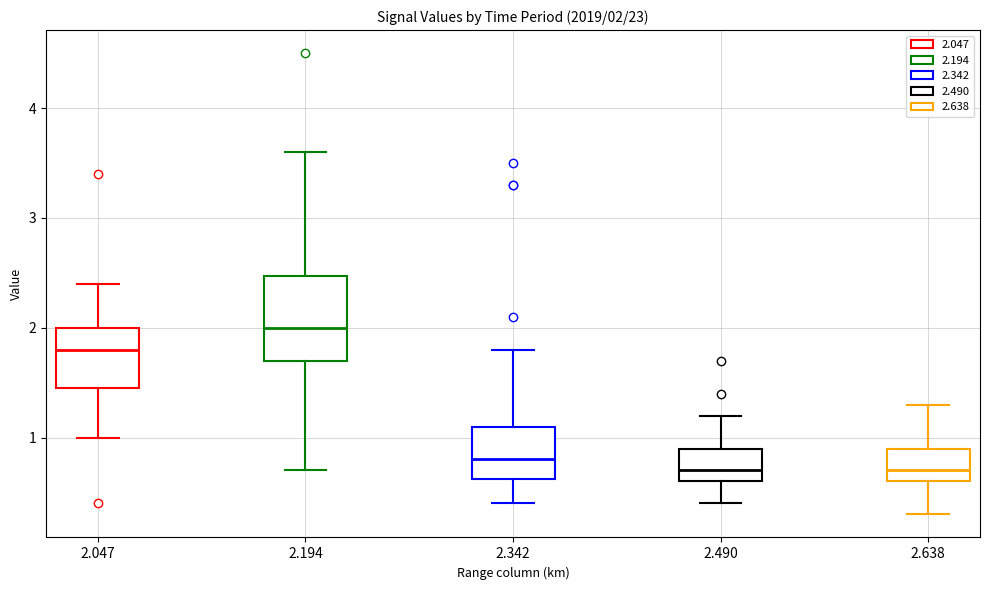

Which box's median line is the highest?

2.194